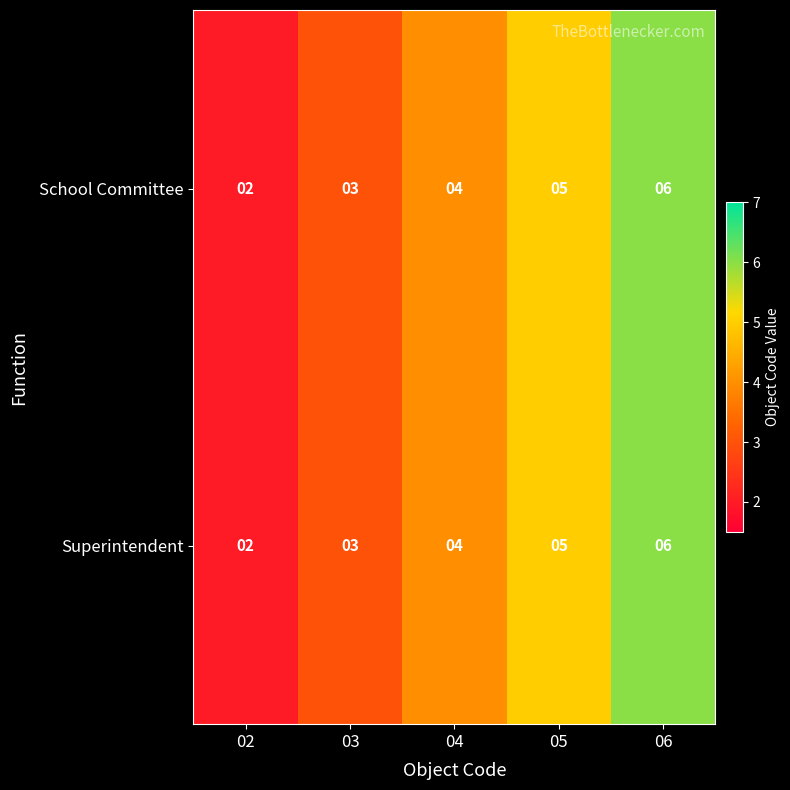

What is the maximum value for Superintendent?

6